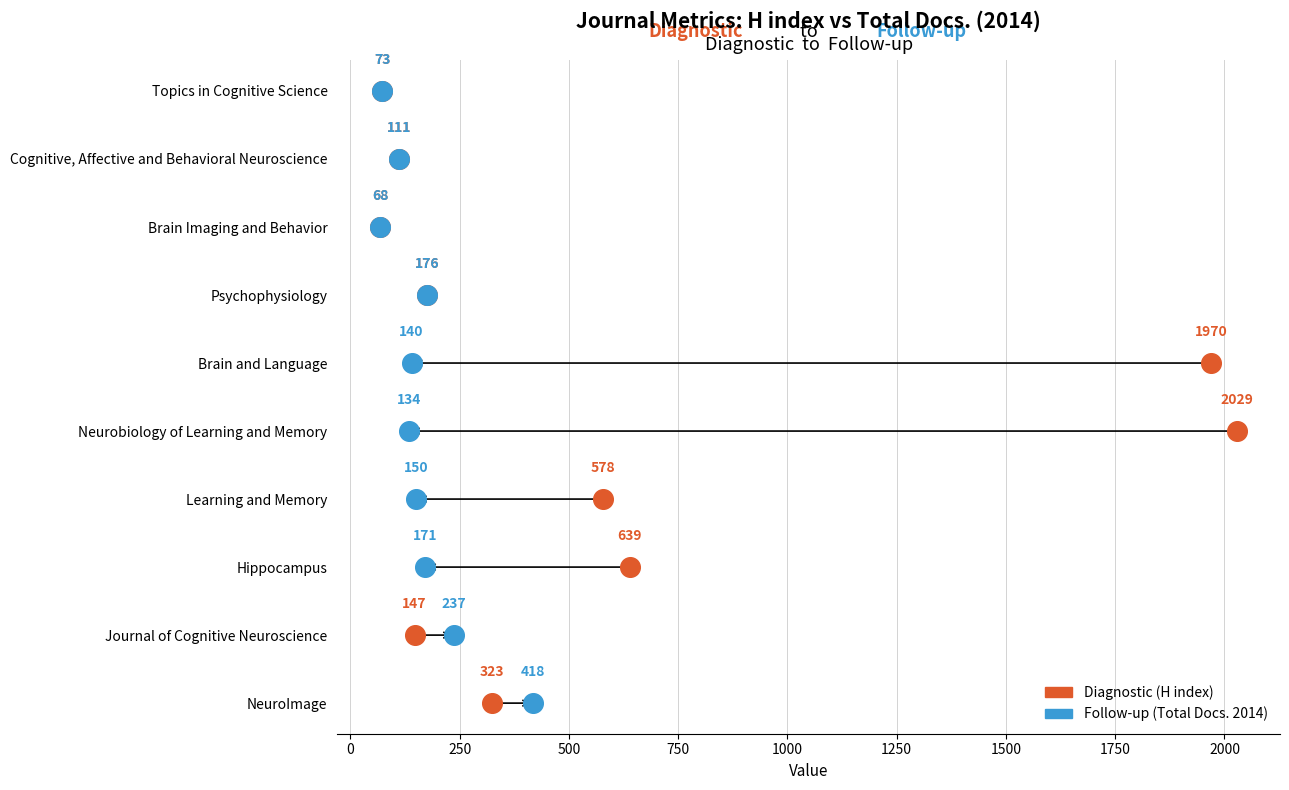

What are all the series names shown in the legend?

Diagnostic (H index), Follow-up (Total Docs. 2014)